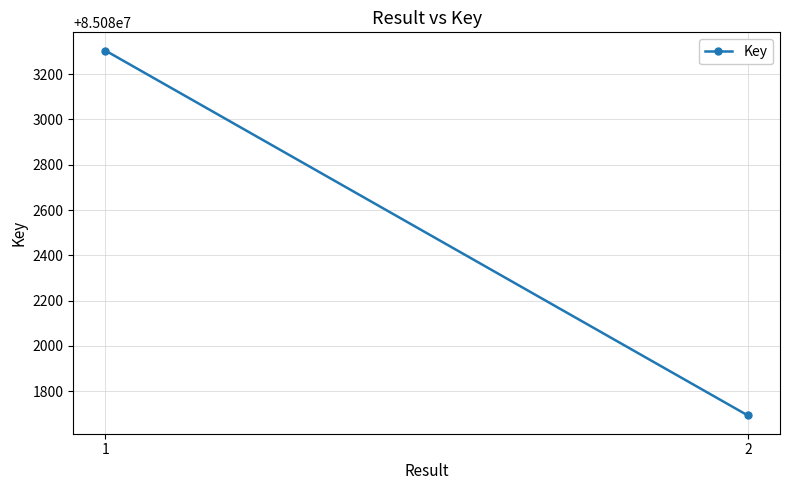

Reading right to left, extract all data points from this chart.

85081693	85083304